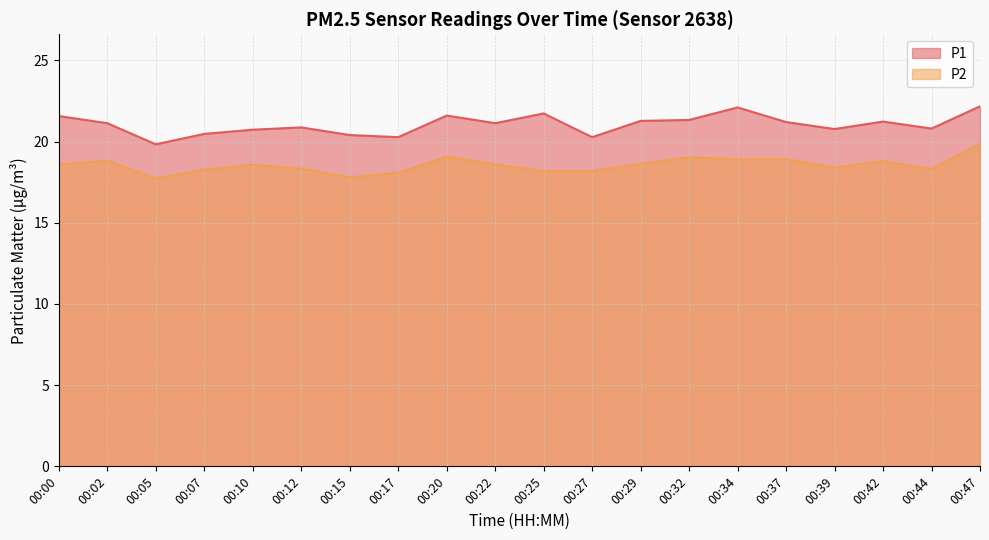

Rank the series by their average value, from lowest to highest.

P2, P1